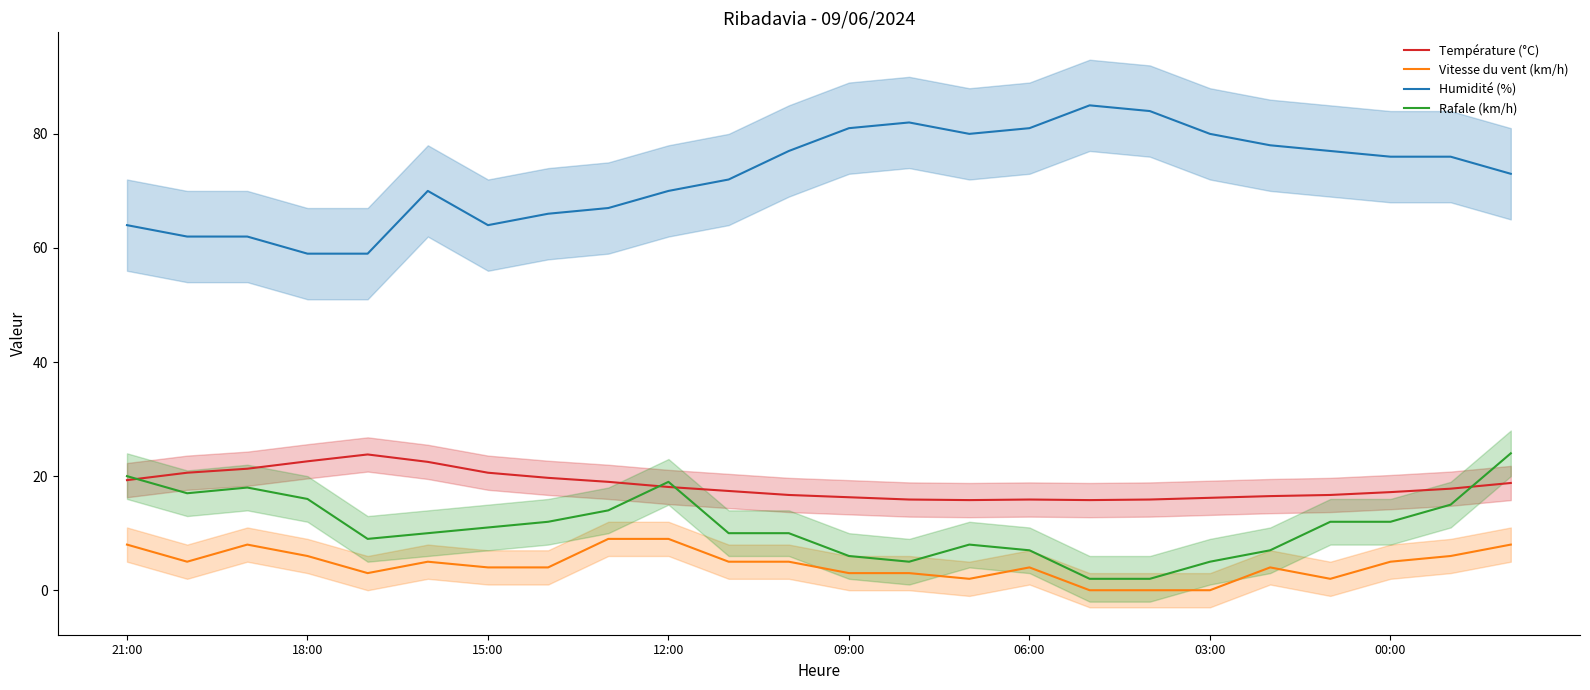

Where is Humidité (%) nearest to the value 72?

10